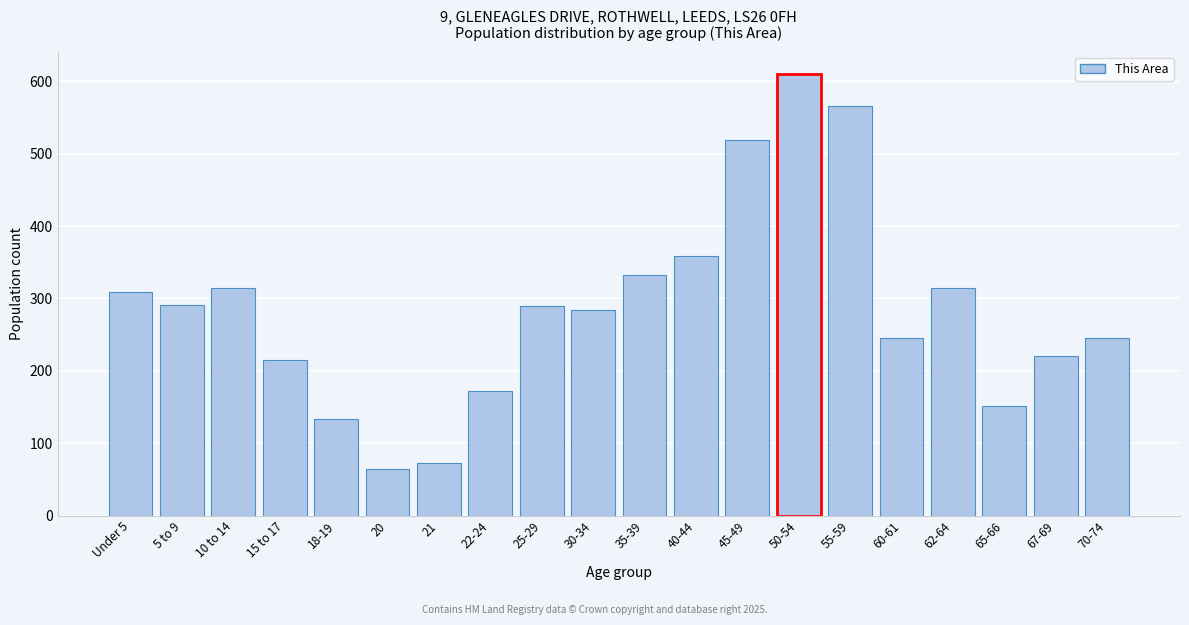

Which has a higher value, 20 or 15 to 17?

15 to 17